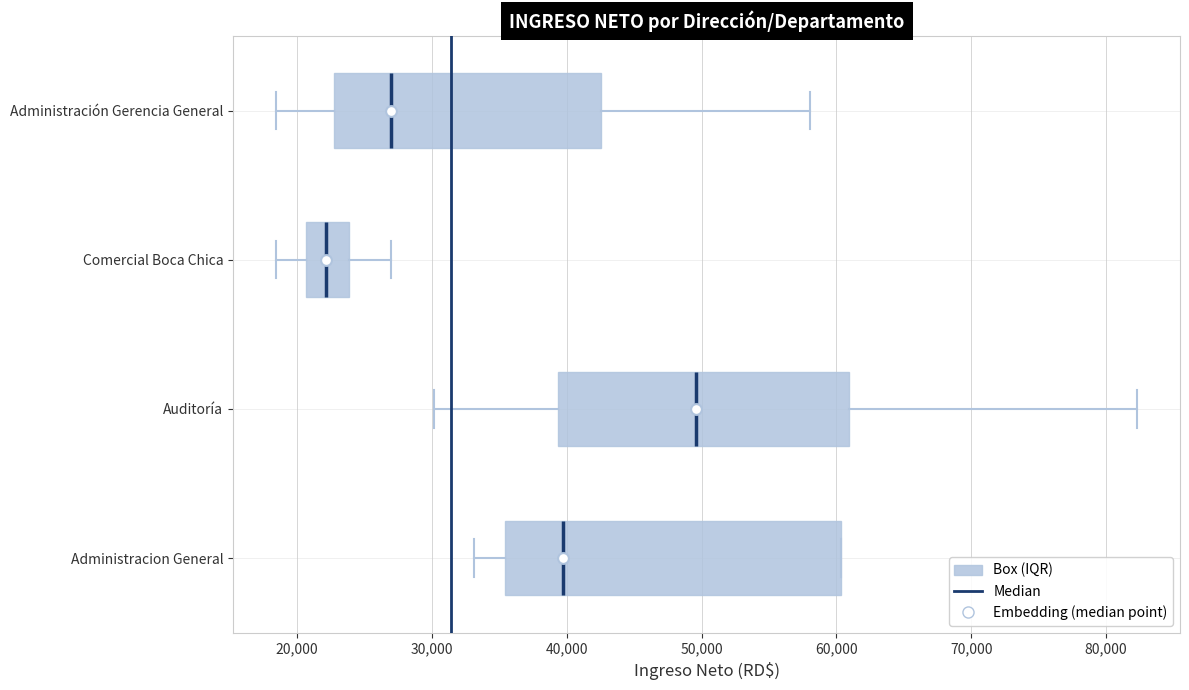

Reading bottom to top, transcribe this box plot: for each box, give where its median line is, the range the box spans, and where its two whiskers end, as read against the x-axis. The values are not printed on the chart, so give them approximately, as read against the axis.

Administracion General: median 40000, box 35000 to 60000, whiskers 33000 to 60000
Auditoría: median 50000, box 39000 to 61000, whiskers 30000 to 82000
Comercial Boca Chica: median 22000, box 21000 to 24000, whiskers 18000 to 27000
Administración Gerencia General: median 27000, box 23000 to 43000, whiskers 18000 to 58000